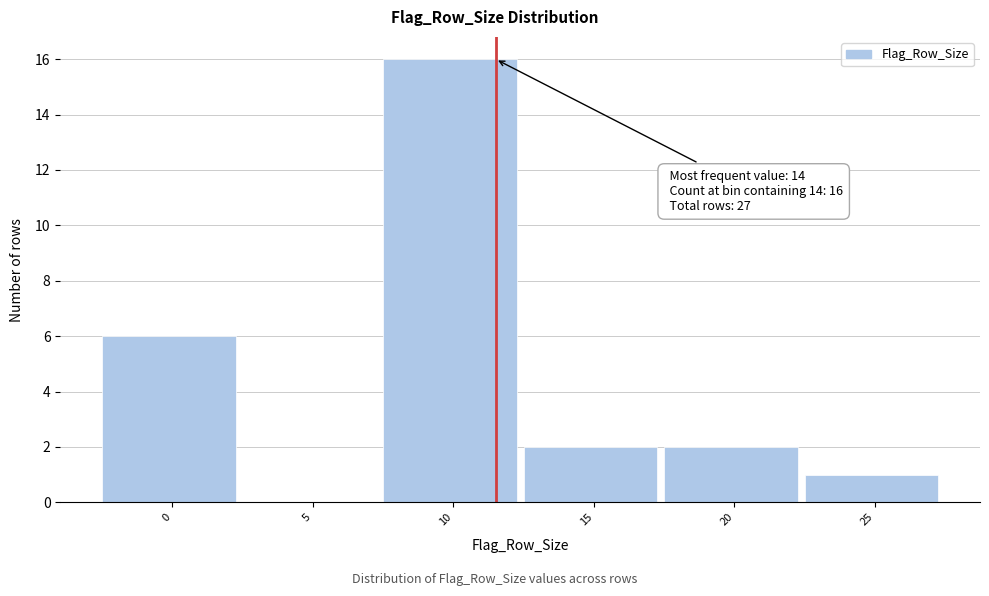

Reading left to right, what are all the values shown in this chart?

0=6	5=0	10=16	15=2	20=2	25=1